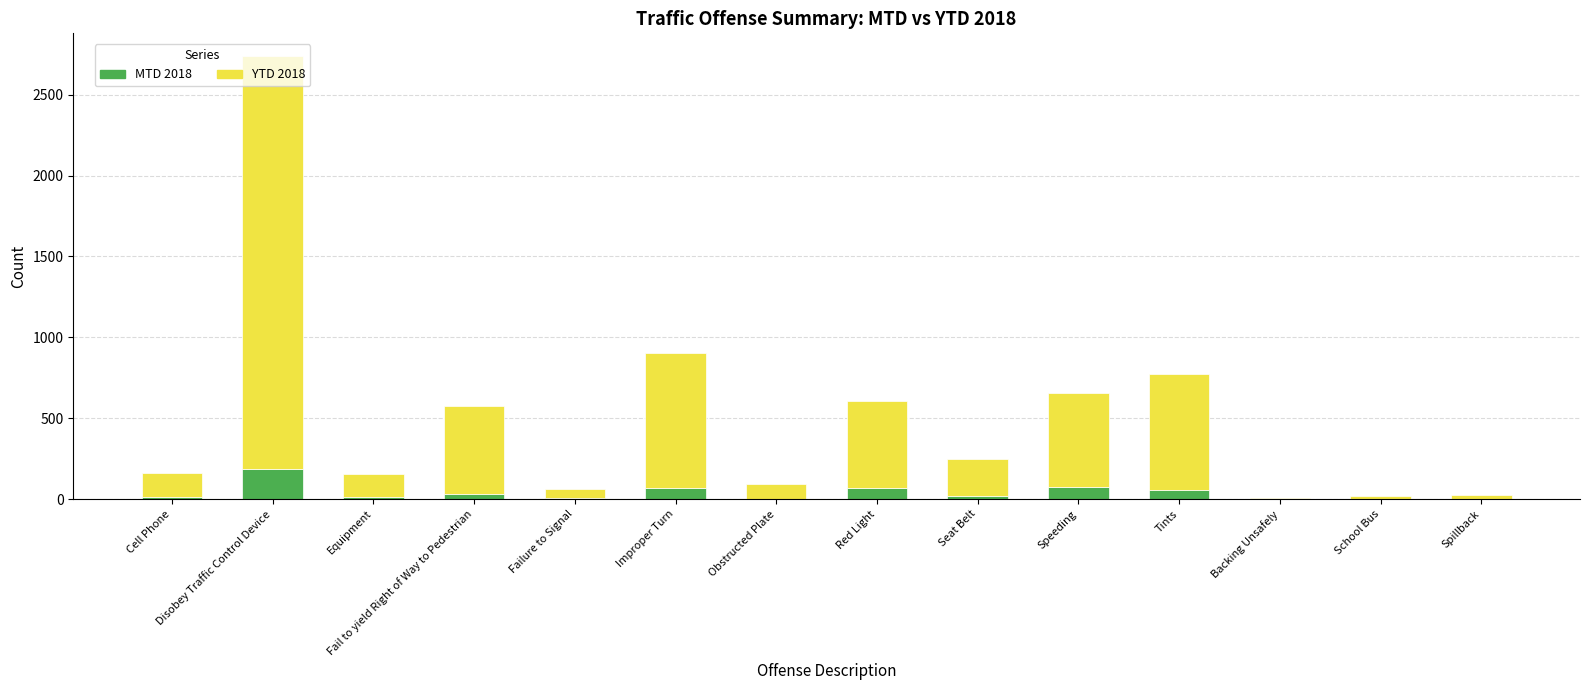

At which label does MTD 2018 reach its peak?

Disobey Traffic Control Device